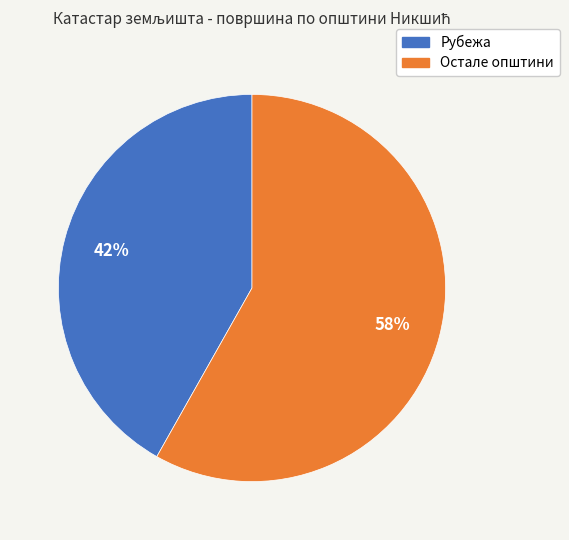

Rank the categories by value from lowest to highest.

Рубежа, Остале општини